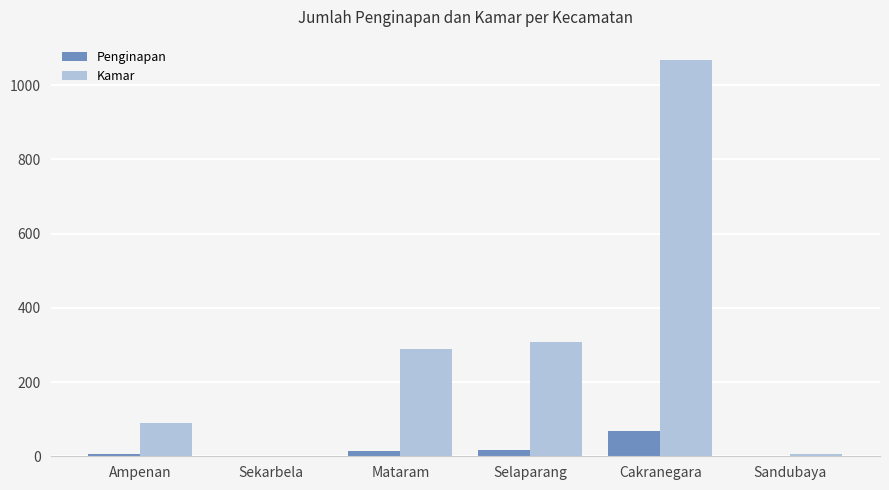

What is the difference between the Penginapan values at Ampenan and Mataram?

9